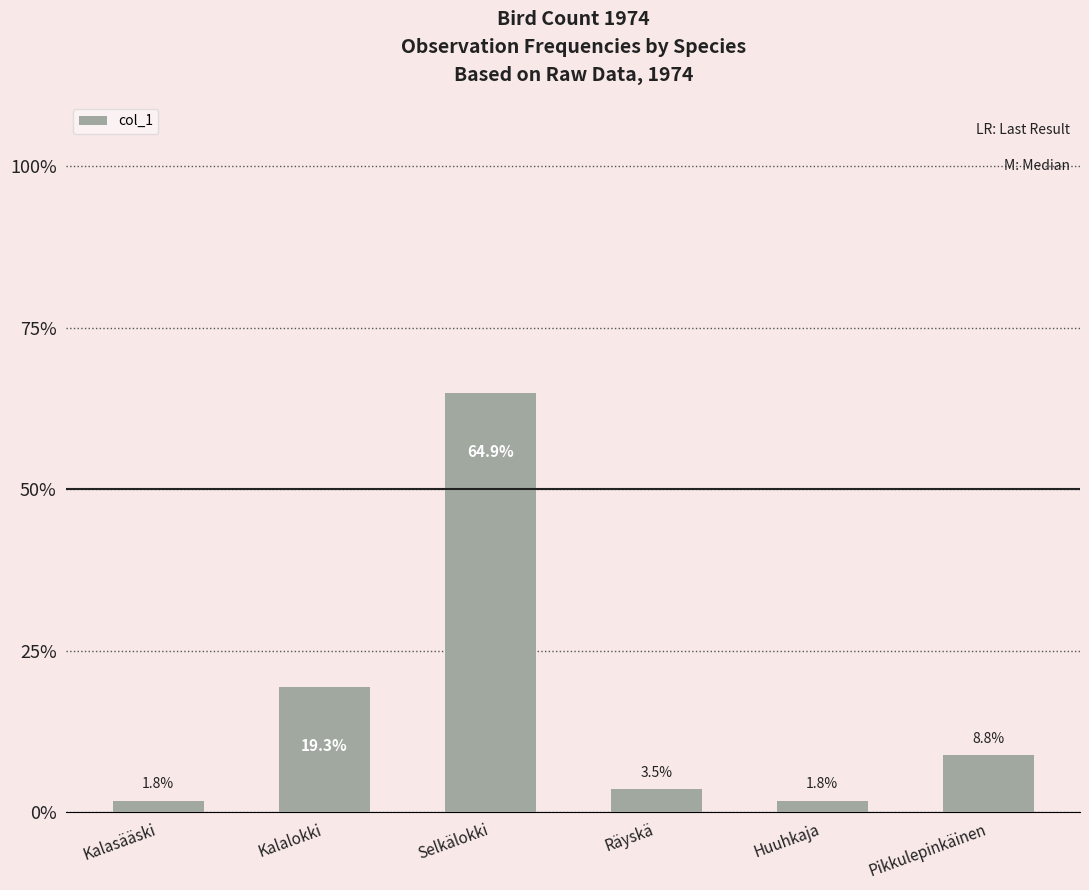

How many data points are less than 8?

3